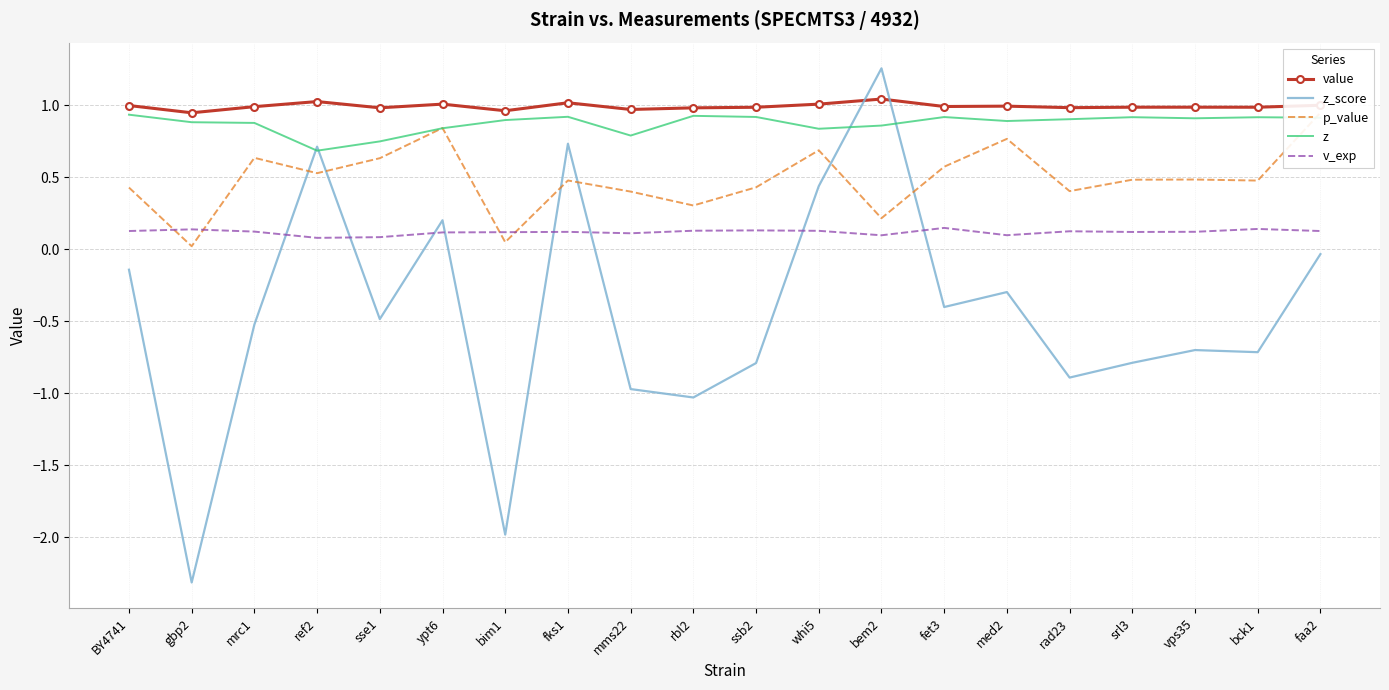

What is the approximate value of v_exp at vps35?

0.1